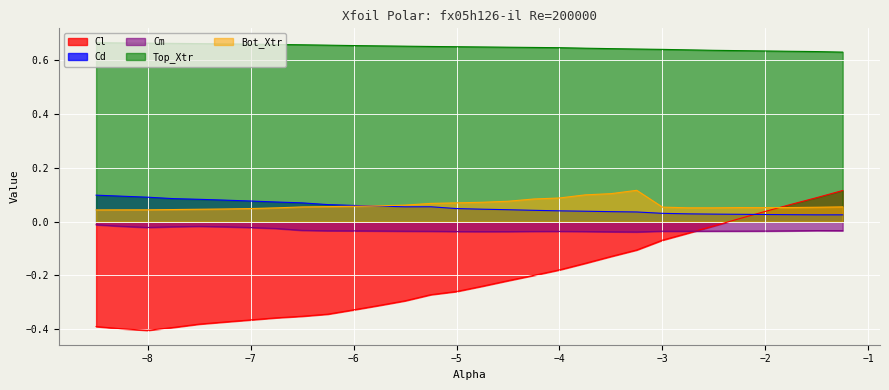

How many data points in Cl are above 0?

5